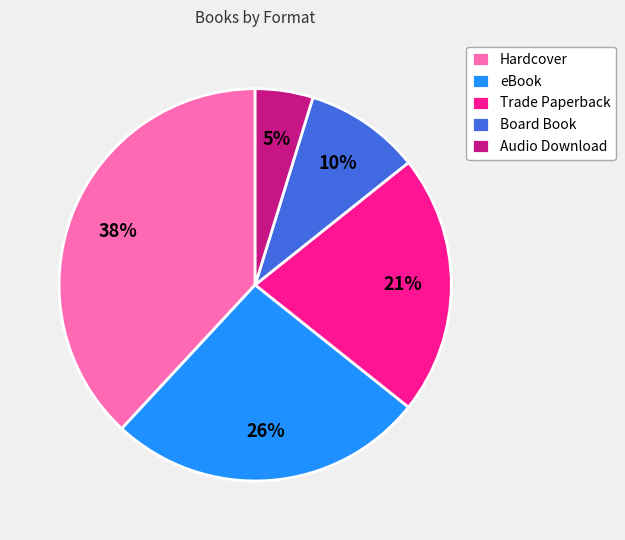

Do Hardcover and eBook together represent more than half of the pie?

Yes